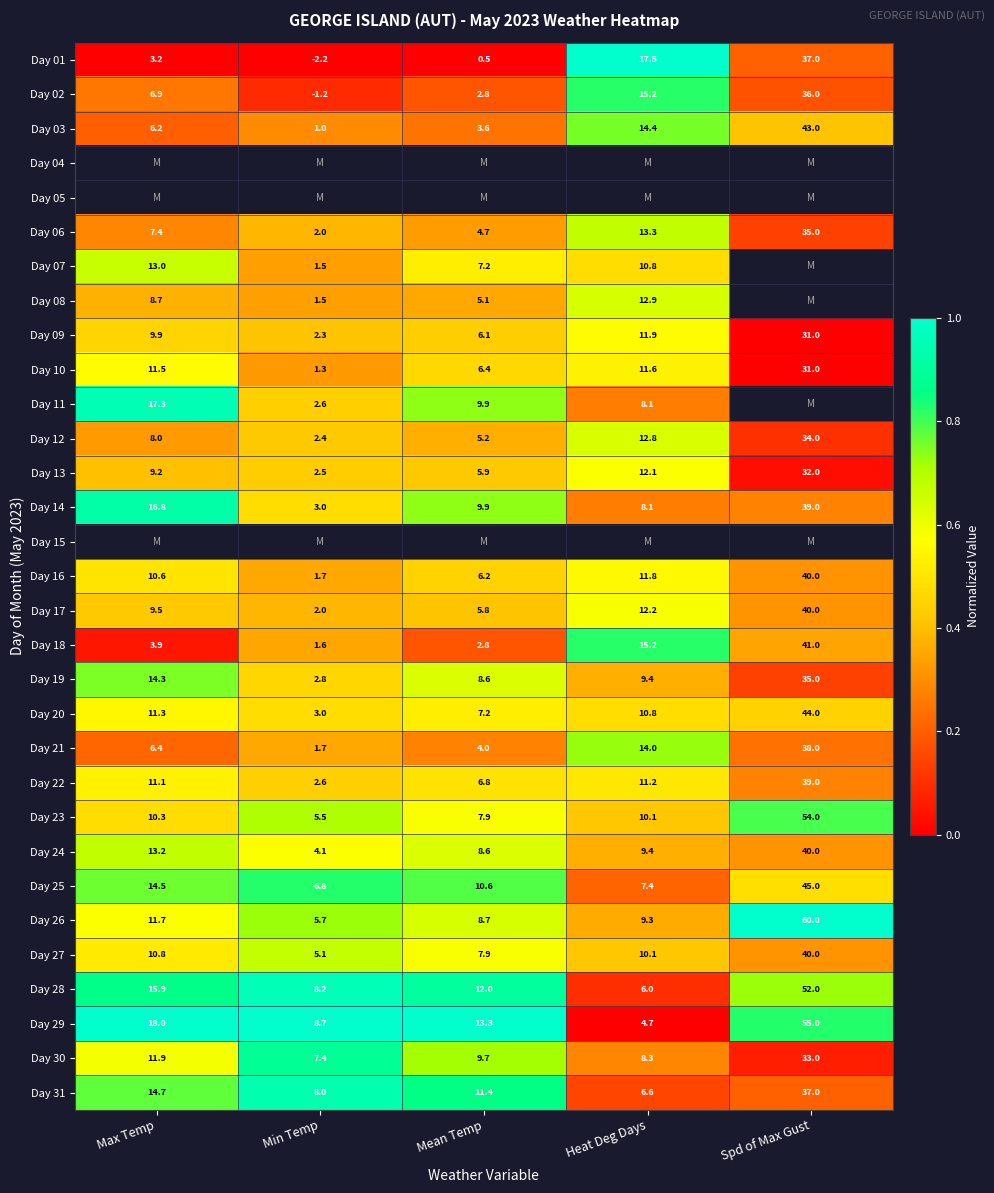

Is the value of Day 12 at Min Temp greater than the value of Day 11 at Min Temp?

No